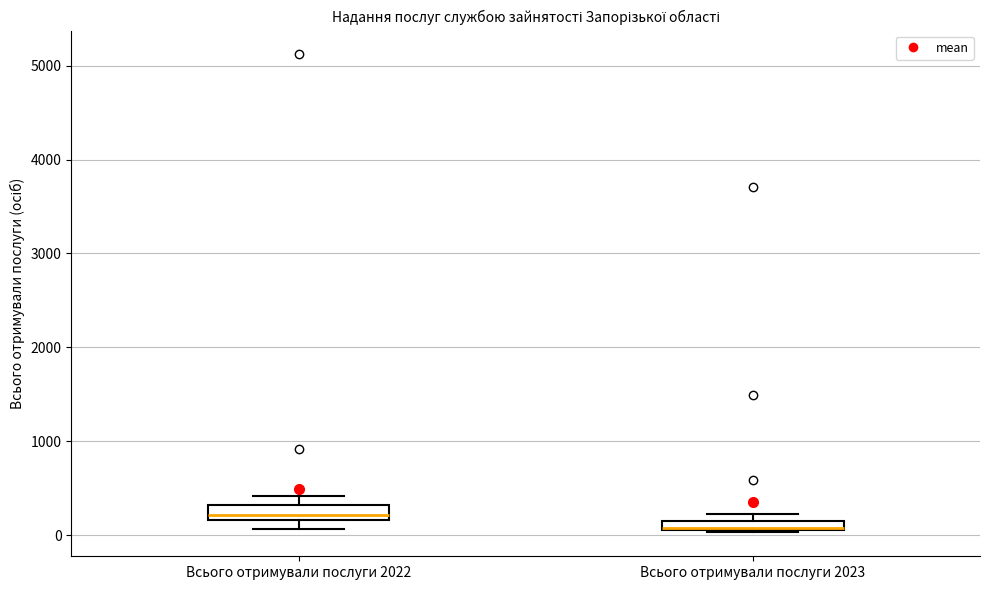

Where is the upper edge of the box for Всього отримували послуги 2022 on the y-axis? The values are not printed on the chart, so give them approximately, as read against the axis.

300